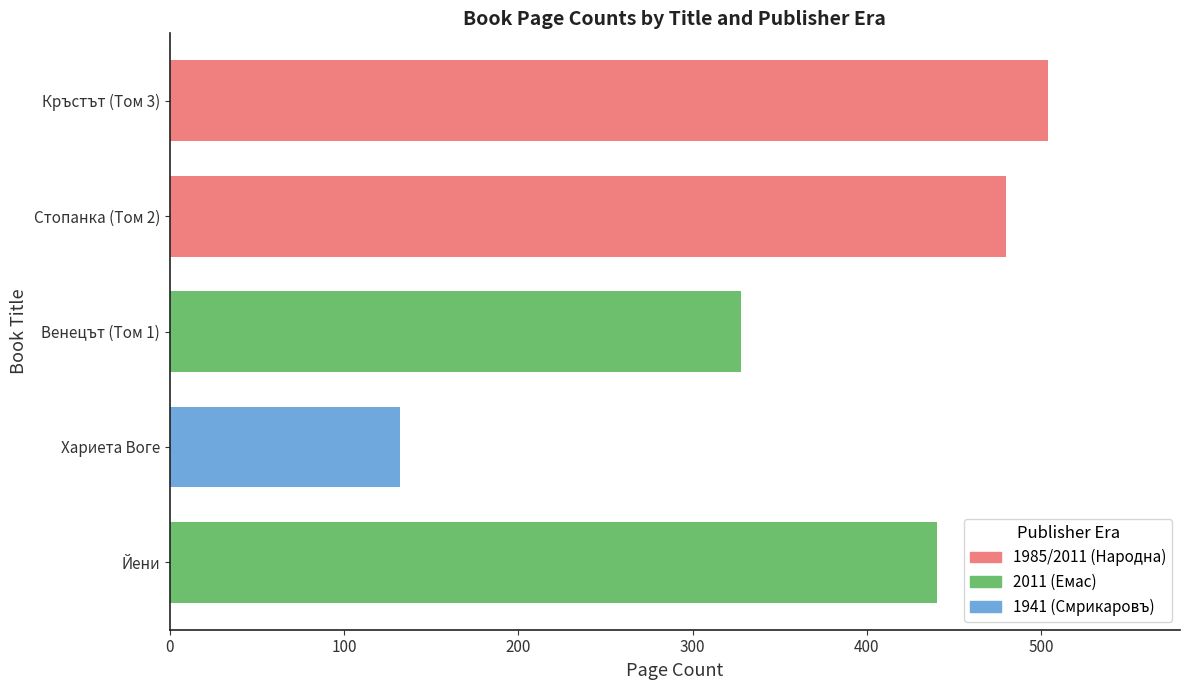

Approximately how many times larger is the value at Хариета Воге compared to Стопанка (Том 2)?

0.3